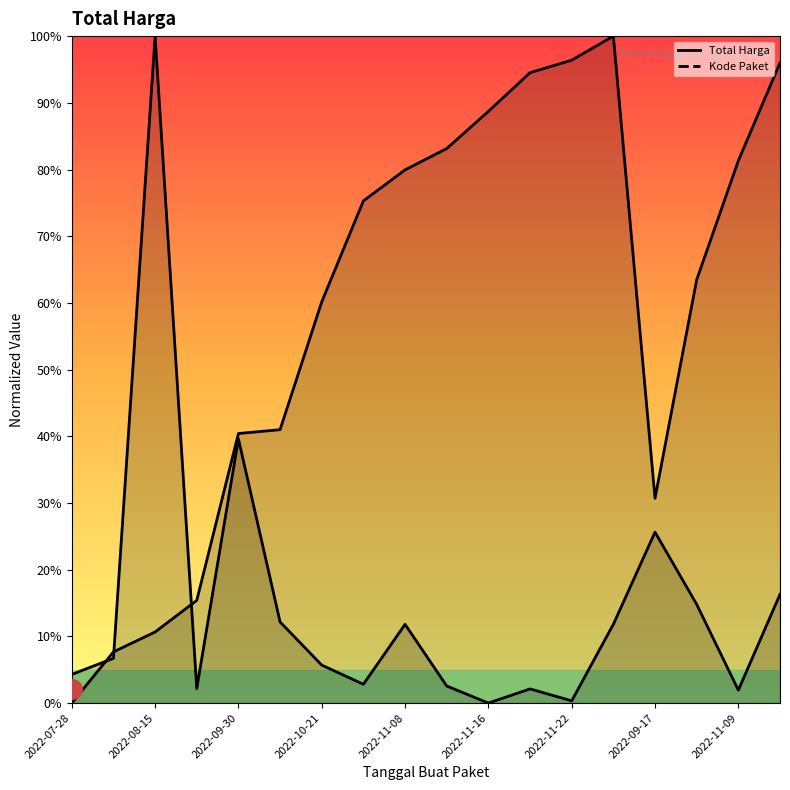

Which series ends up on top after the final intersection of Total Harga and Kode Paket?

Kode Paket